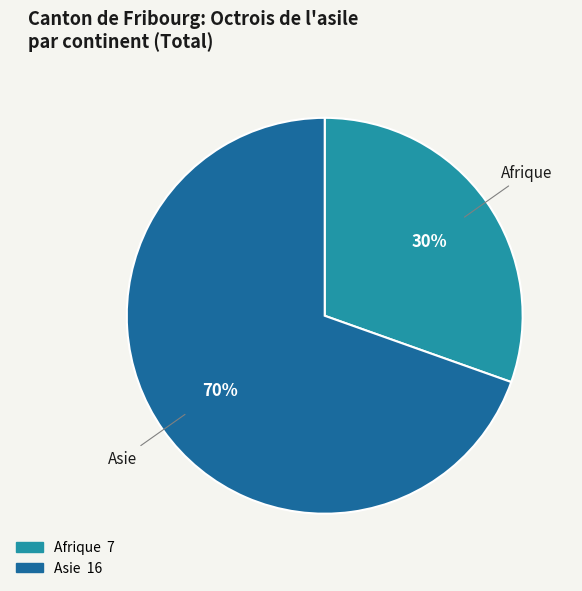

Does any single category account for the majority?

Yes